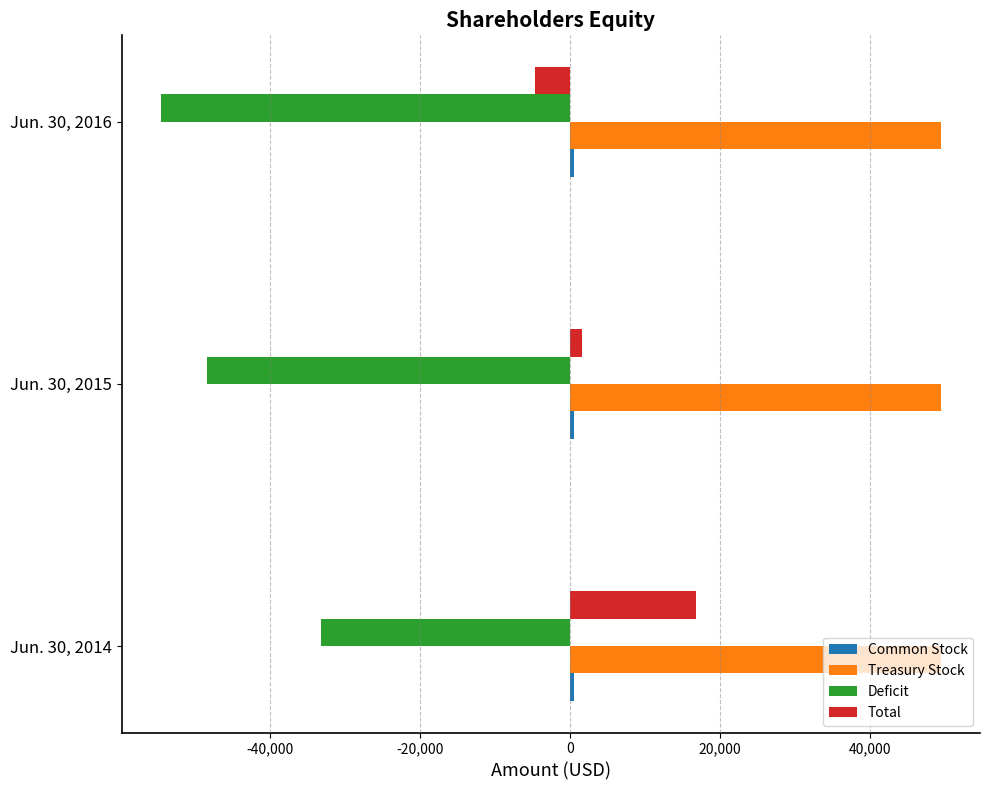

Which label corresponds to the smallest value in the chart?

Jun. 30, 2016